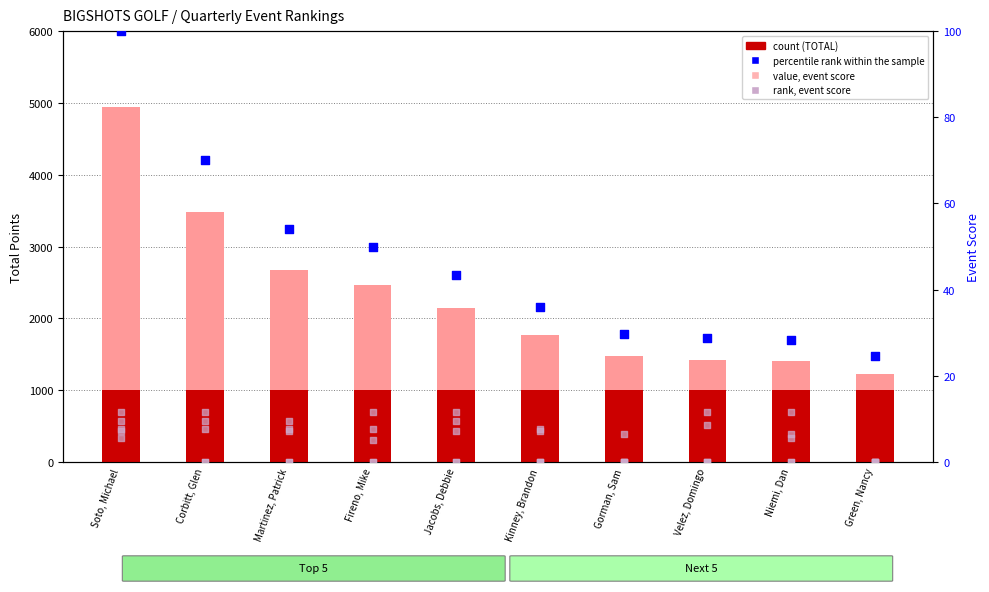

What is the total value across all series at Kinney, Brandon?

1810.9